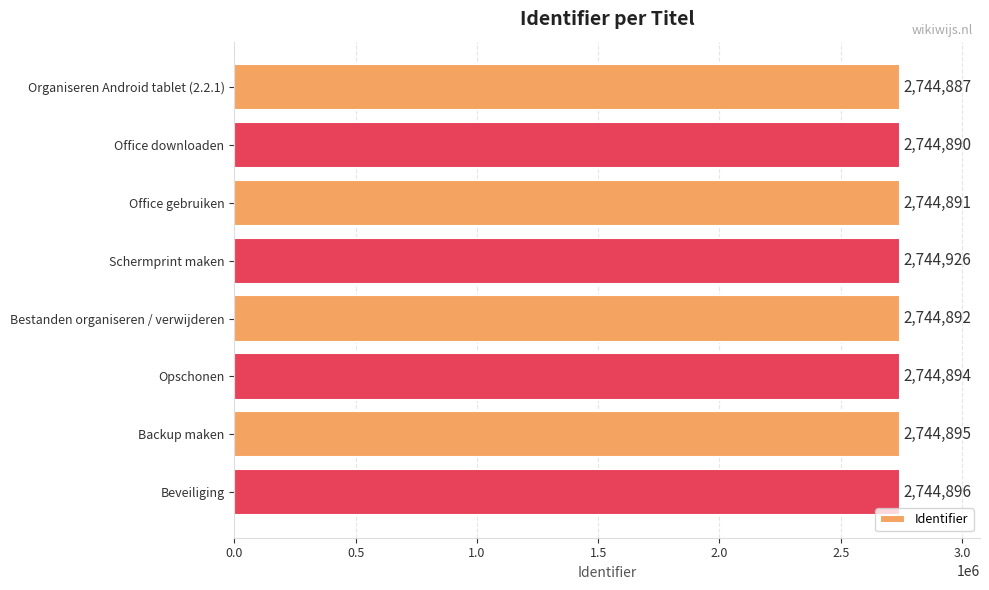

The chart shows a value of 2744896 at Beveiliging. True or false?

True